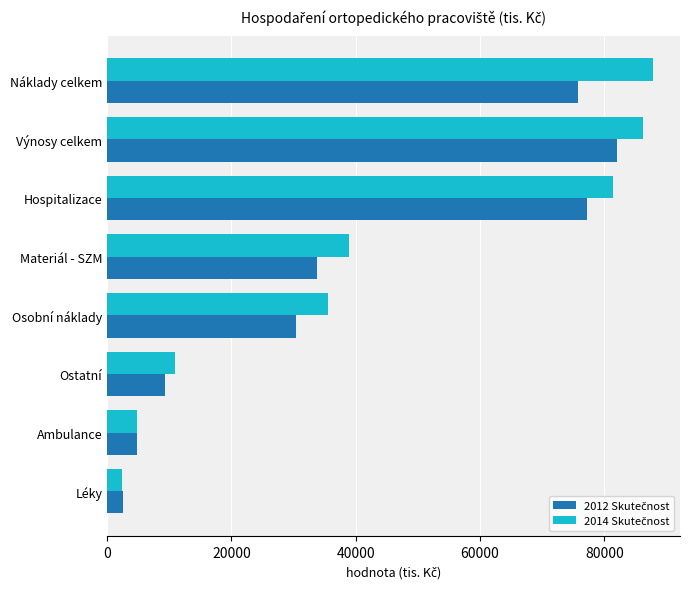

At which category is the sum across all series the highest?

Výnosy celkem